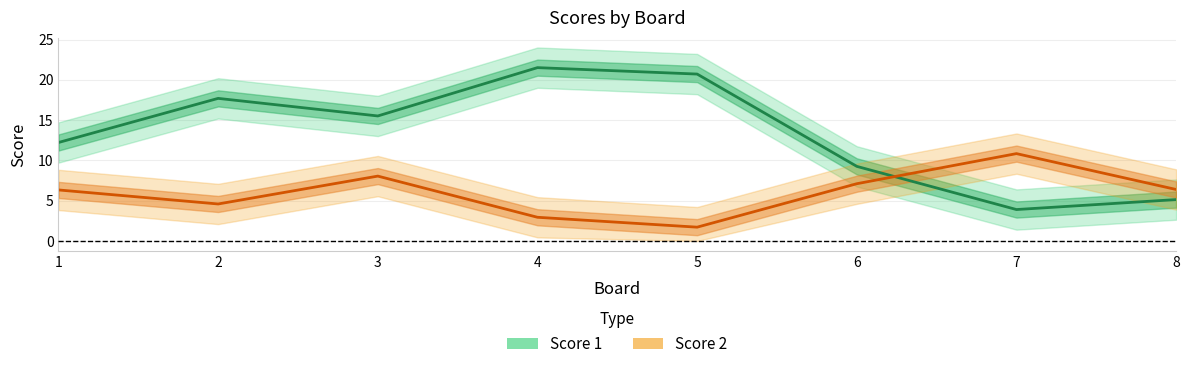

Reading left to right, what are all the values shown in this chart?

Score 1: 12.2	17.7	15.5	21.5	20.7	9.3	3.9	5.1
Score 2: 6.3	4.6	8.1	2.9	1.7	7.1	10.8	6.4